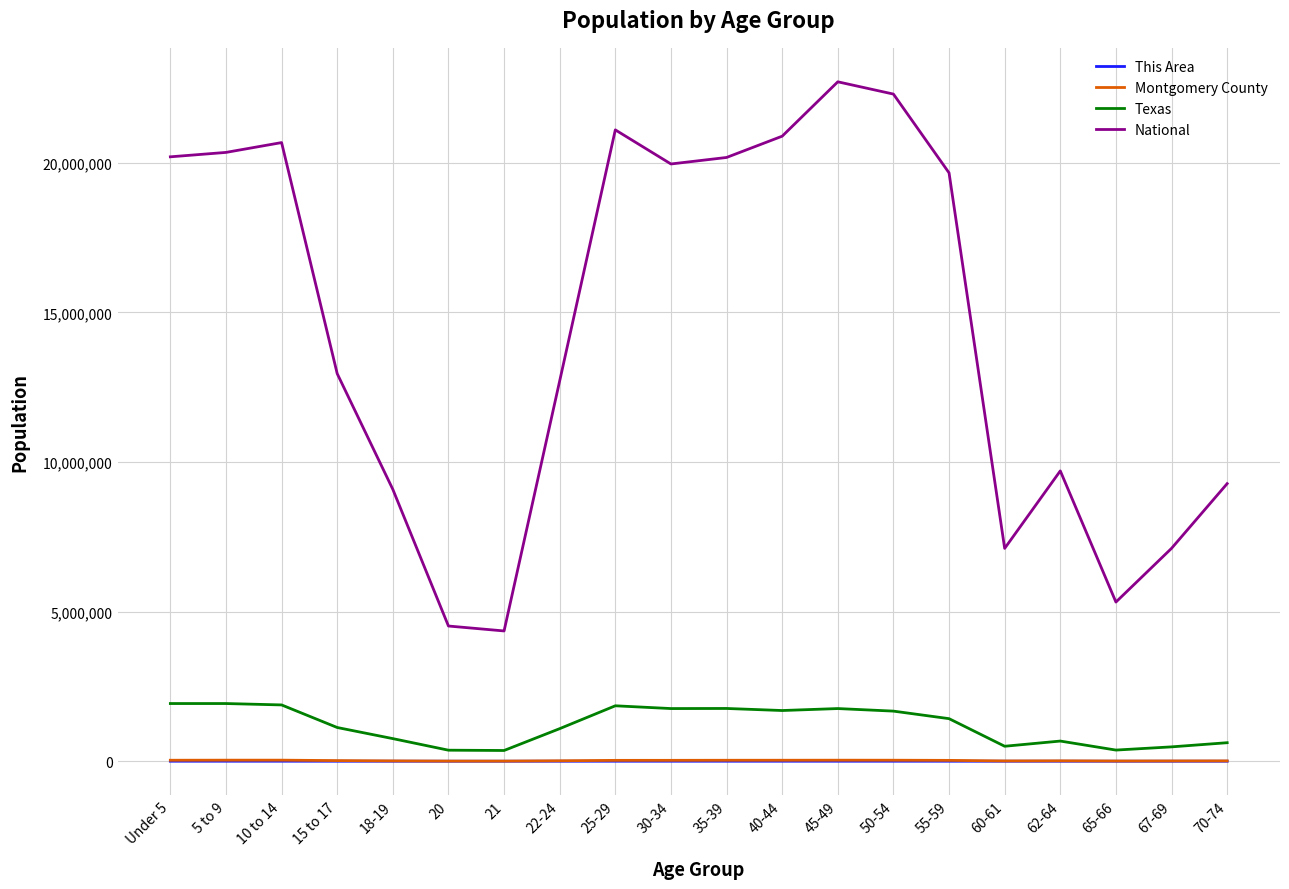

What position from the left is 35-39?

11